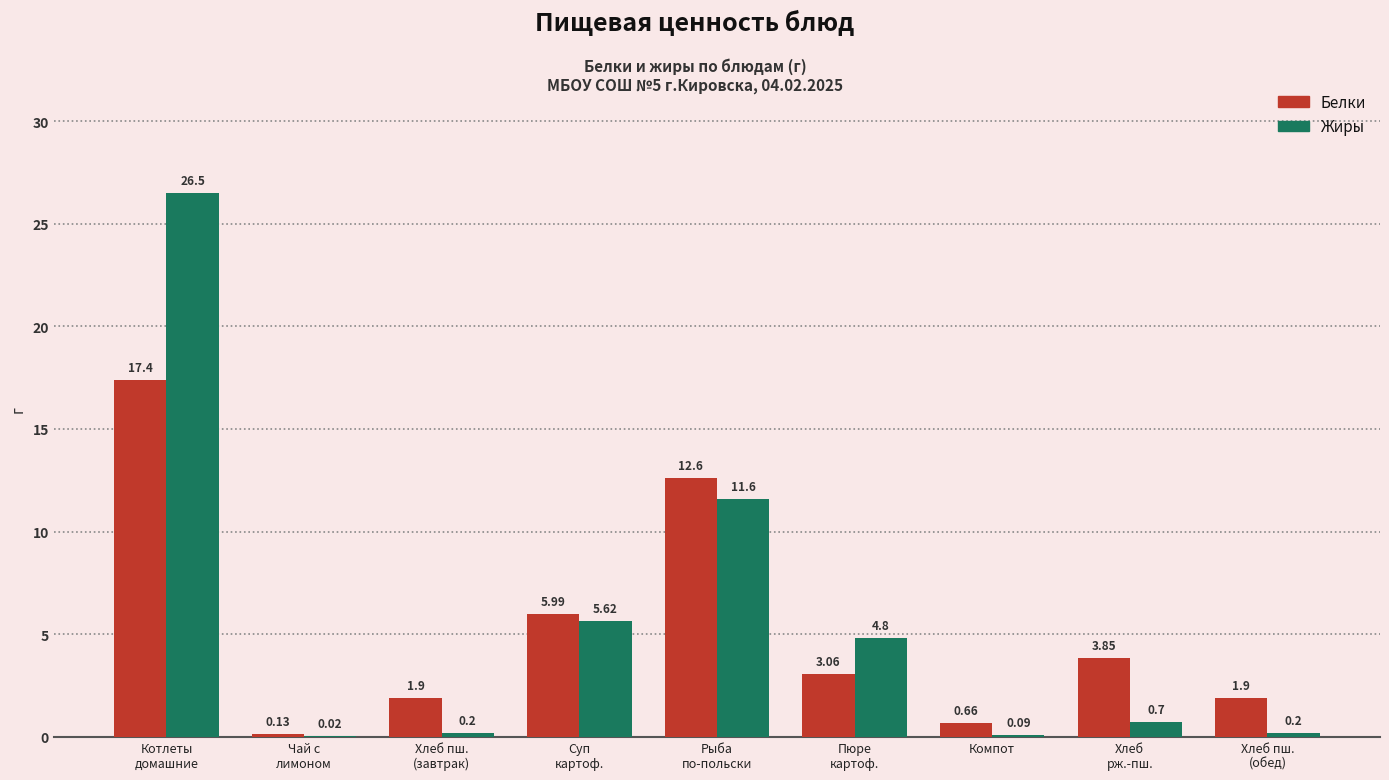

How many groups of bars are there?

9